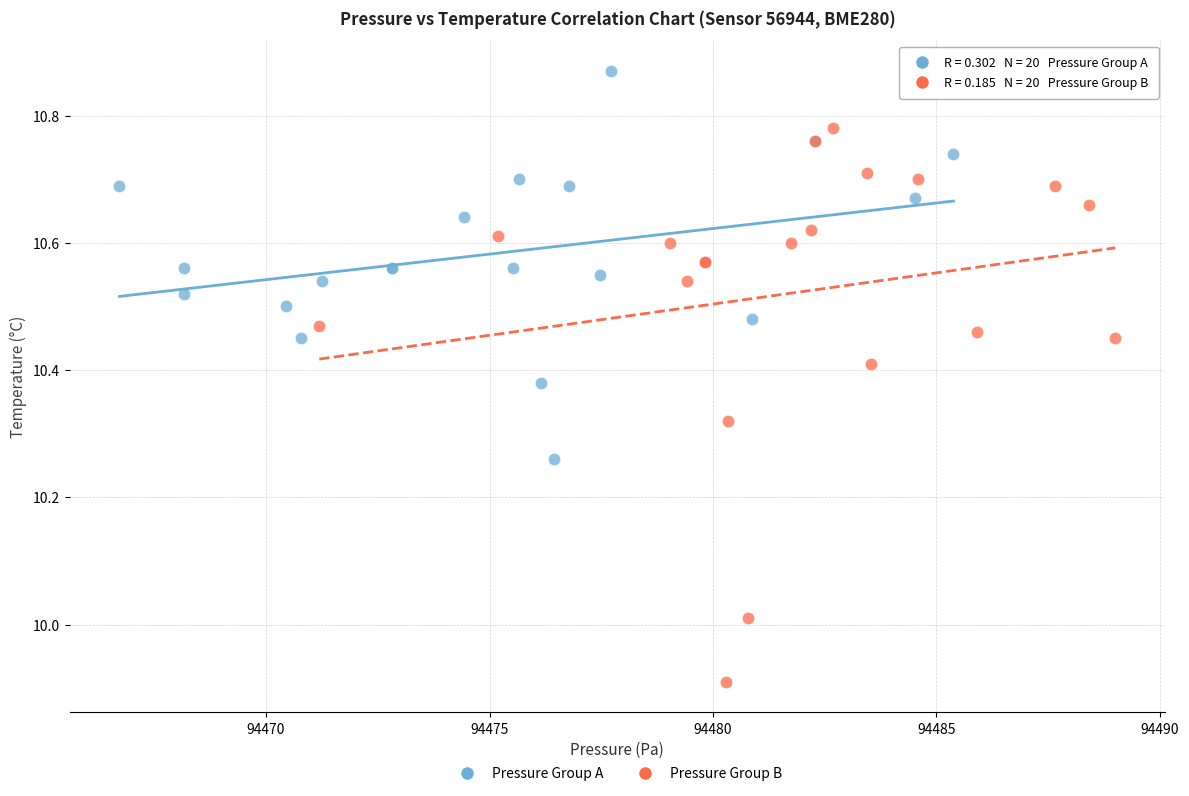

Which series contains the lowest Y value?

Pressure Group B